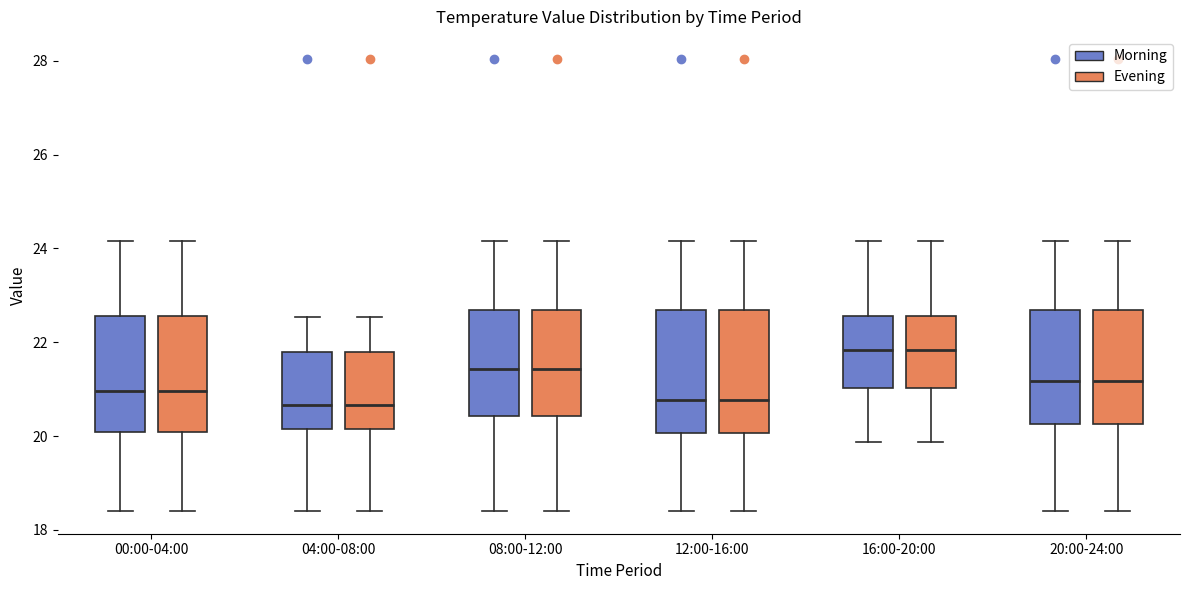

Where does the upper whisker of the box for 16:00-20:00 (Morning) end on the y-axis? The values are not printed on the chart, so give them approximately, as read against the axis.

24.2